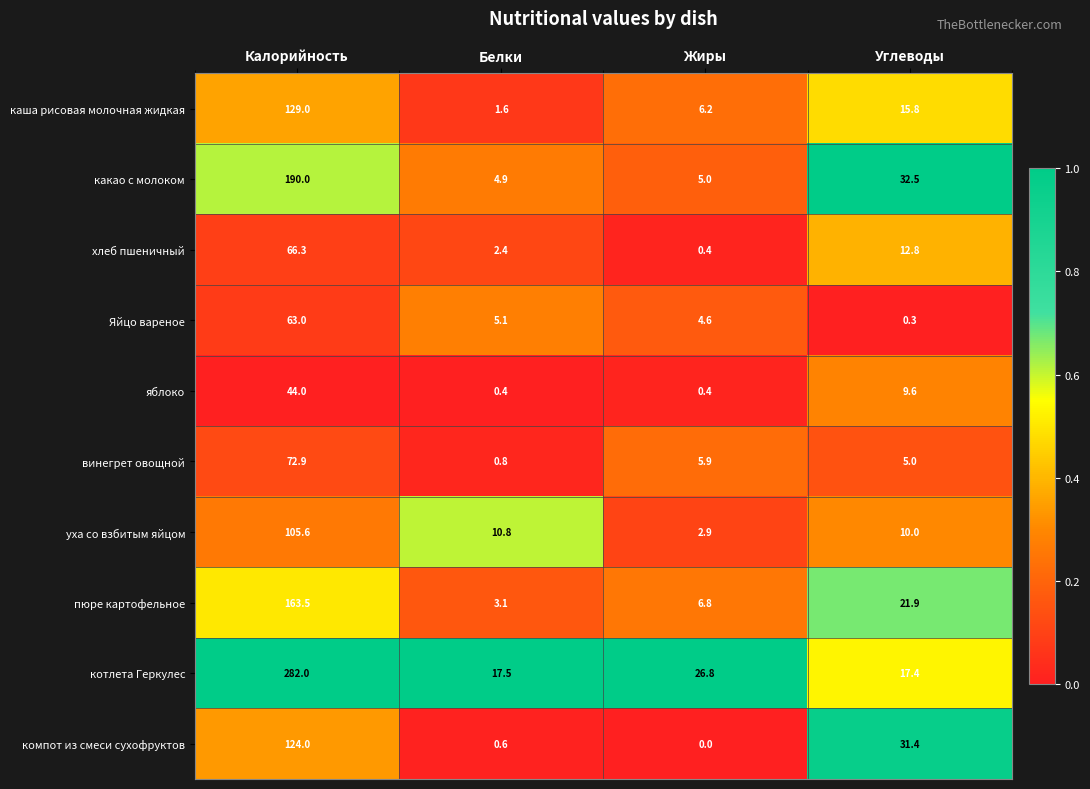

Which category has the lowest value in the уха со взбитым яйцом series?

Жиры